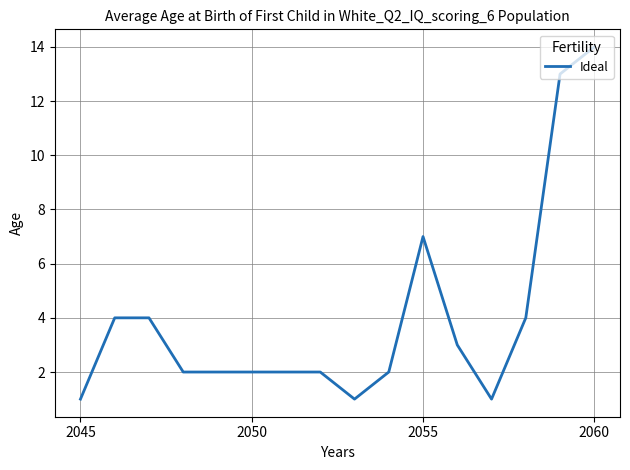

What is the difference between the maximum and minimum values?

13